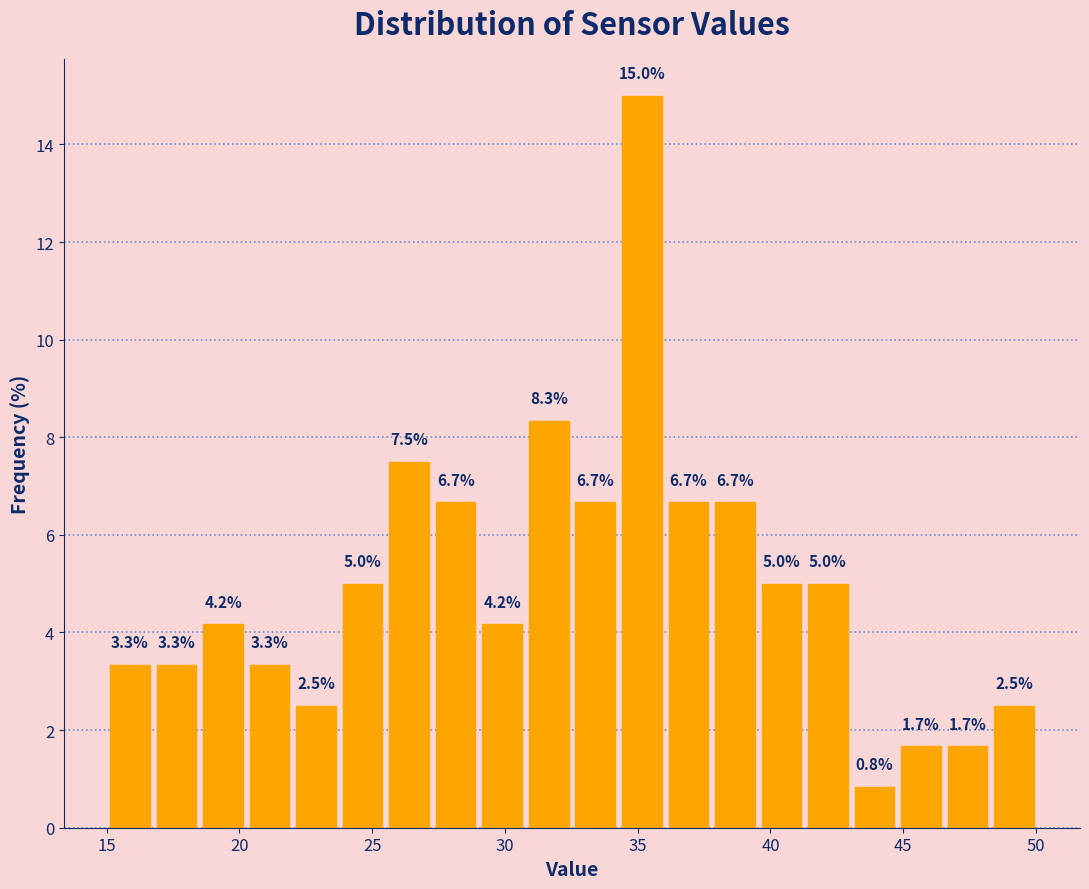

Around what value on the x-axis is the tallest bar? Give the approximate position of its centre, as read against the axis.

35.0